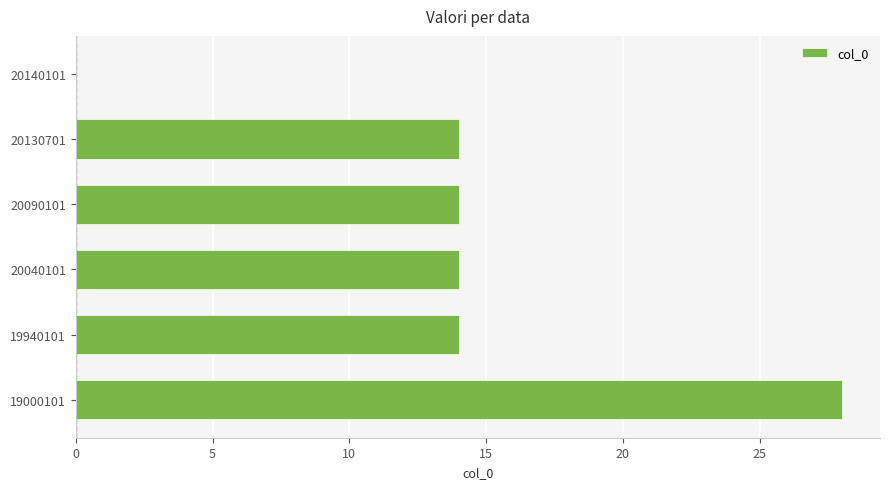

Is it true that the value at 20140101 is 0?

True